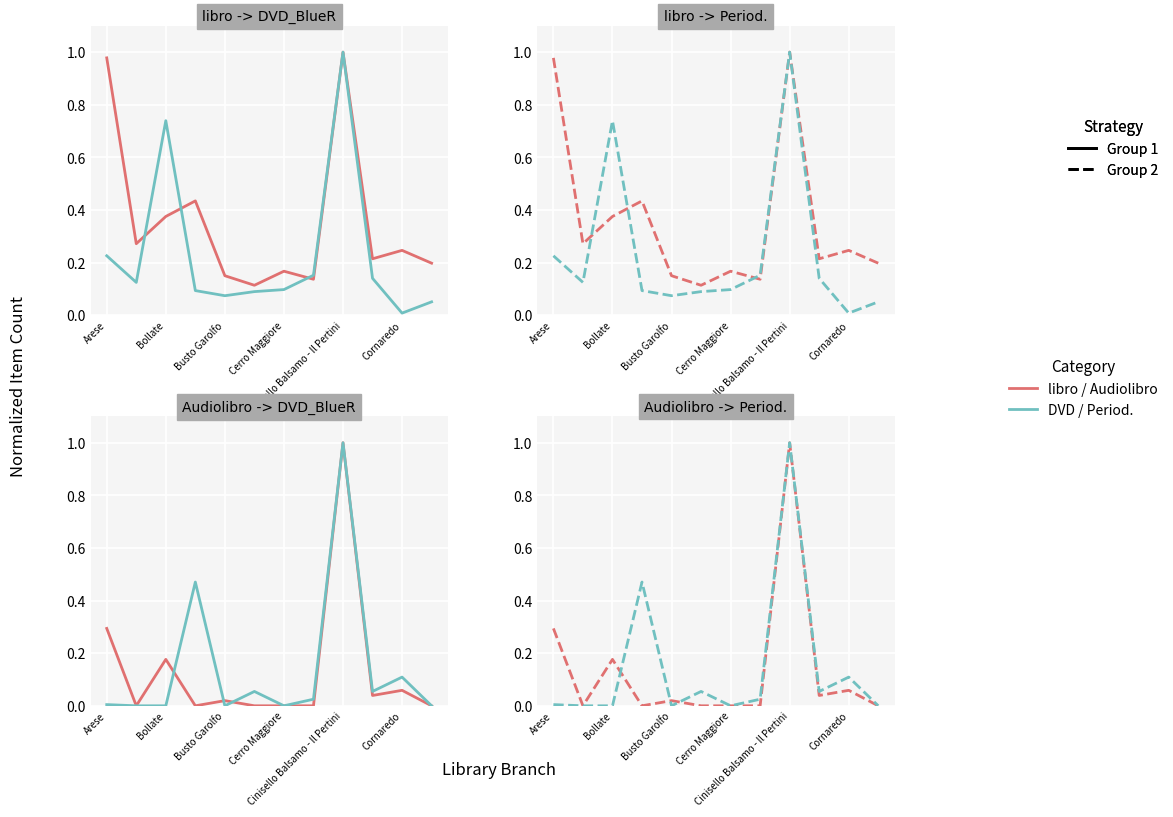

Between Arese and 9, which series saw the biggest shift?

libro